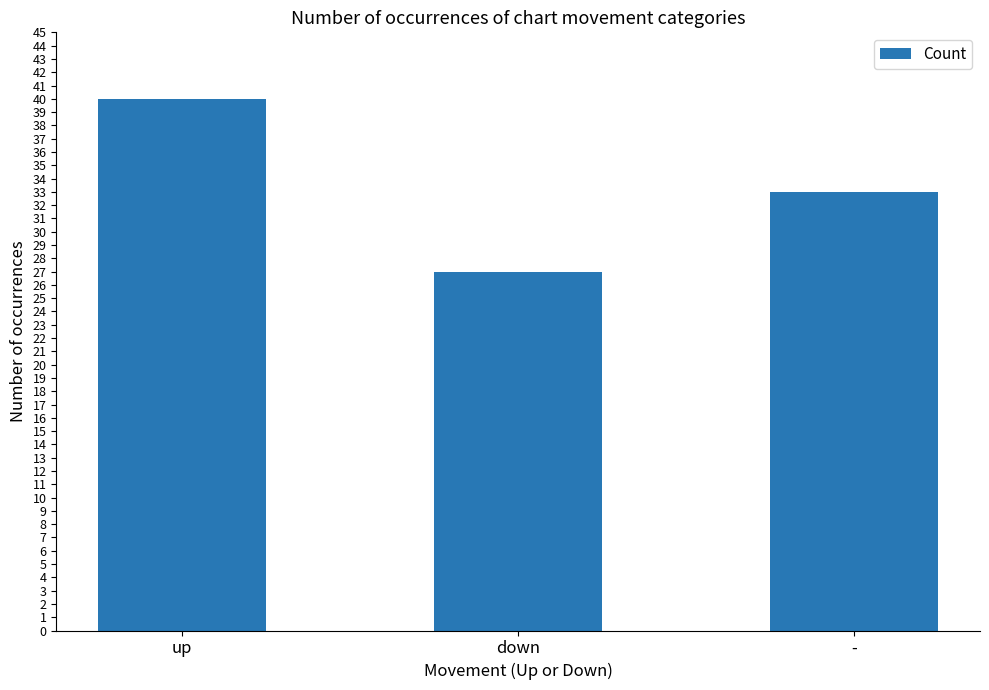

List the labels in order of value, largest first.

up, -, down